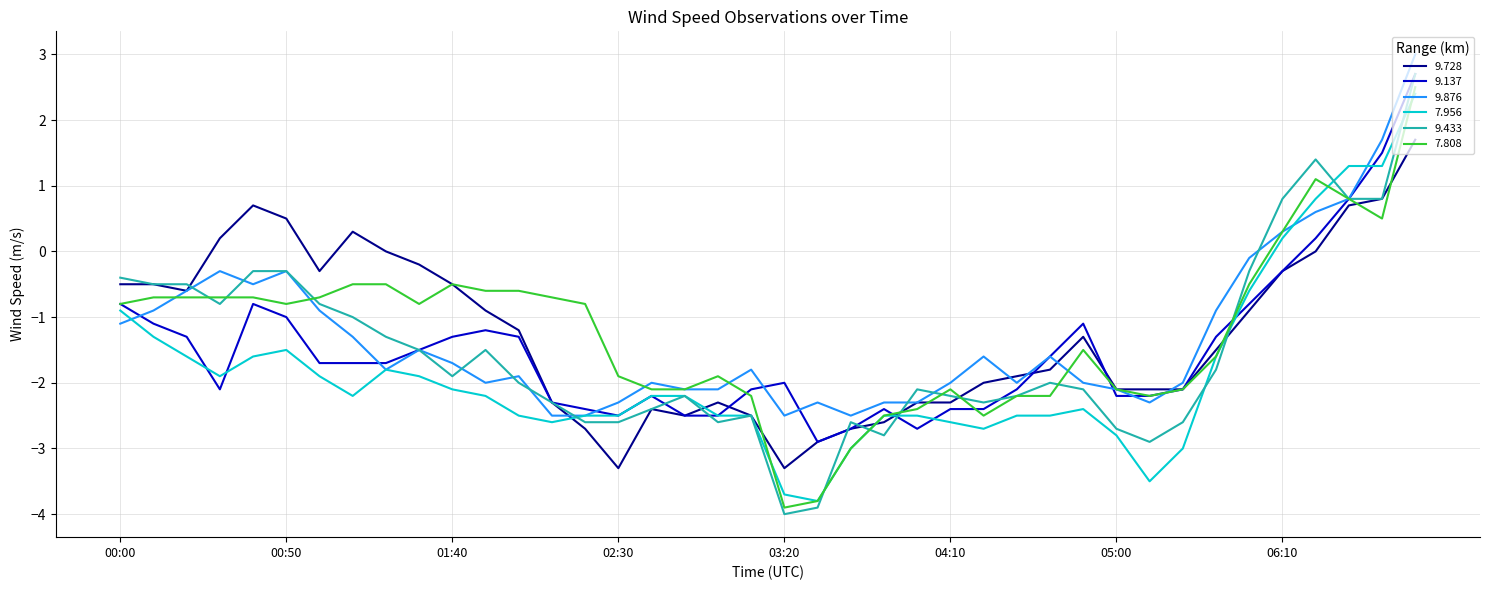

Which series has the largest range (max minus min)?

9.433